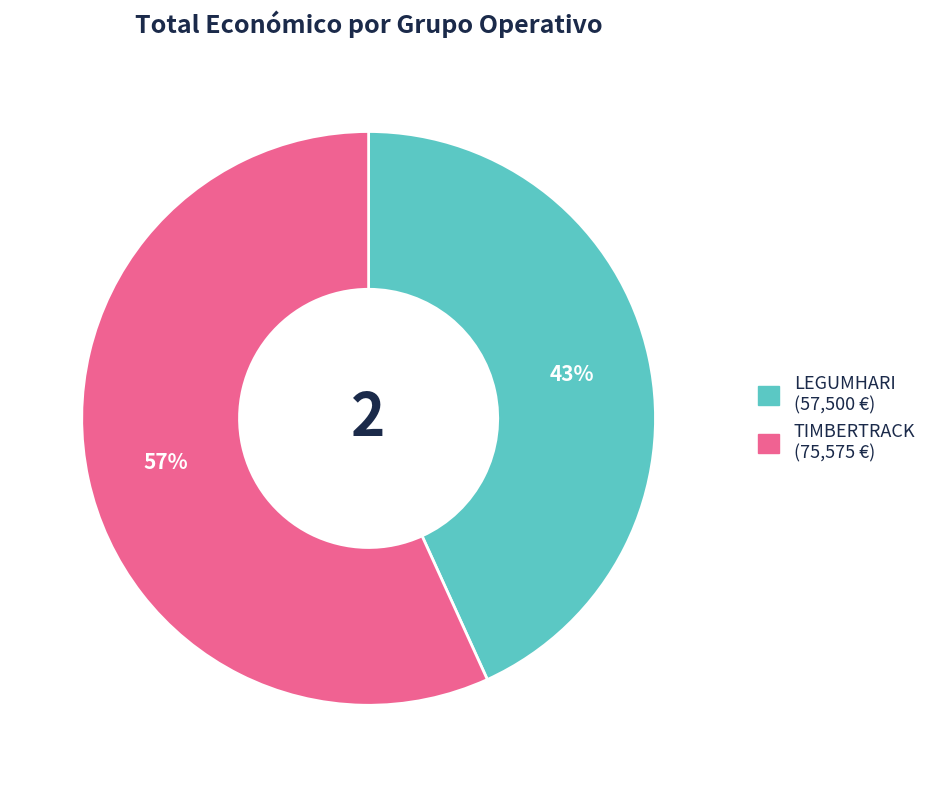

To the nearest percent, what is the average slice percentage?

50%